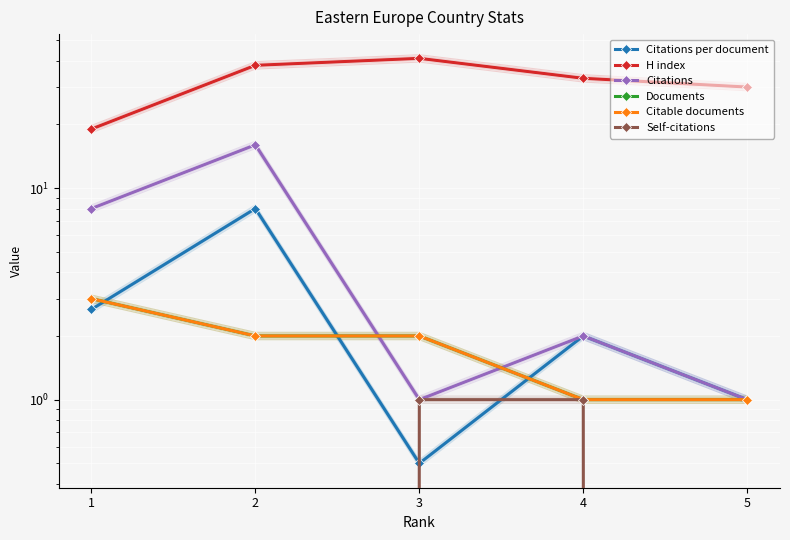

What is the maximum value for Documents?

3.0